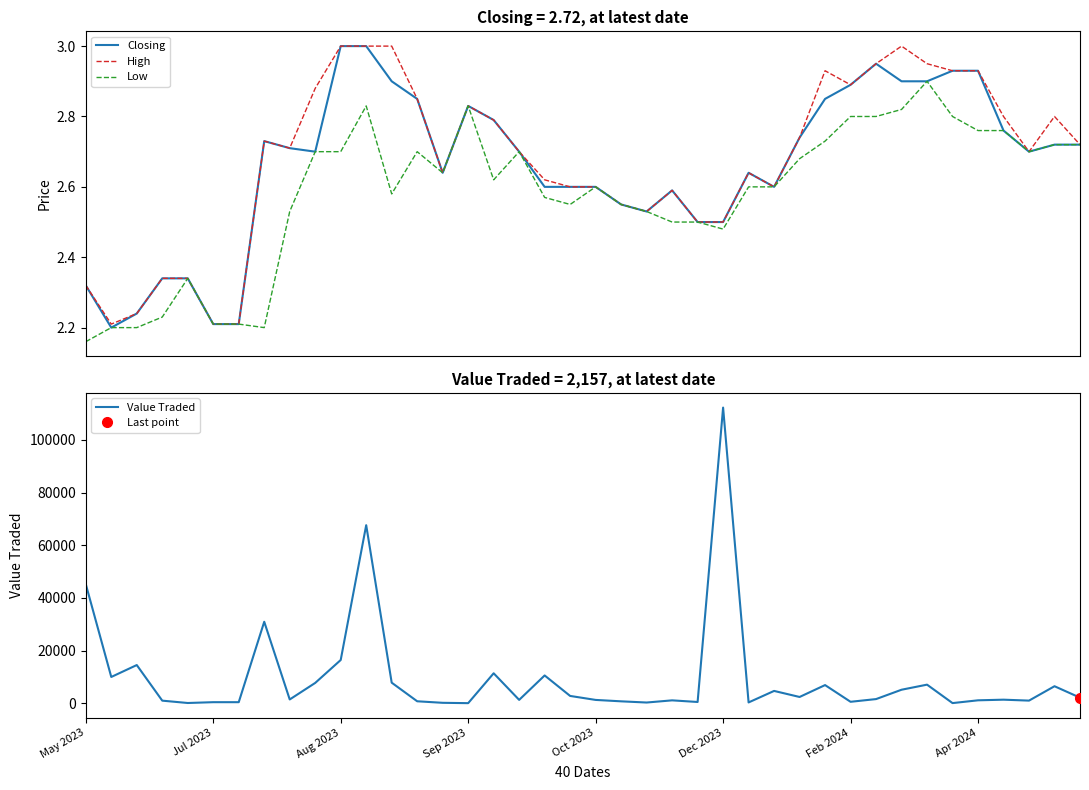

True or false: Low and High intersect in this chart.

False